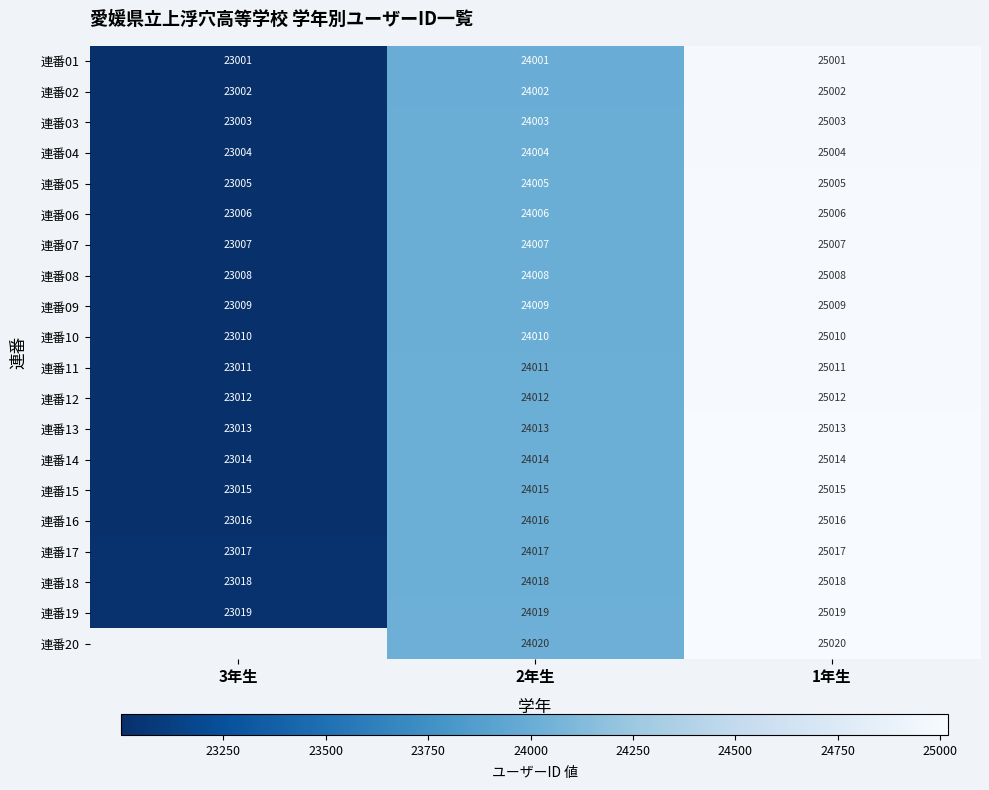

The value of 連番02 at 1年生 is 25002. True or false?

True